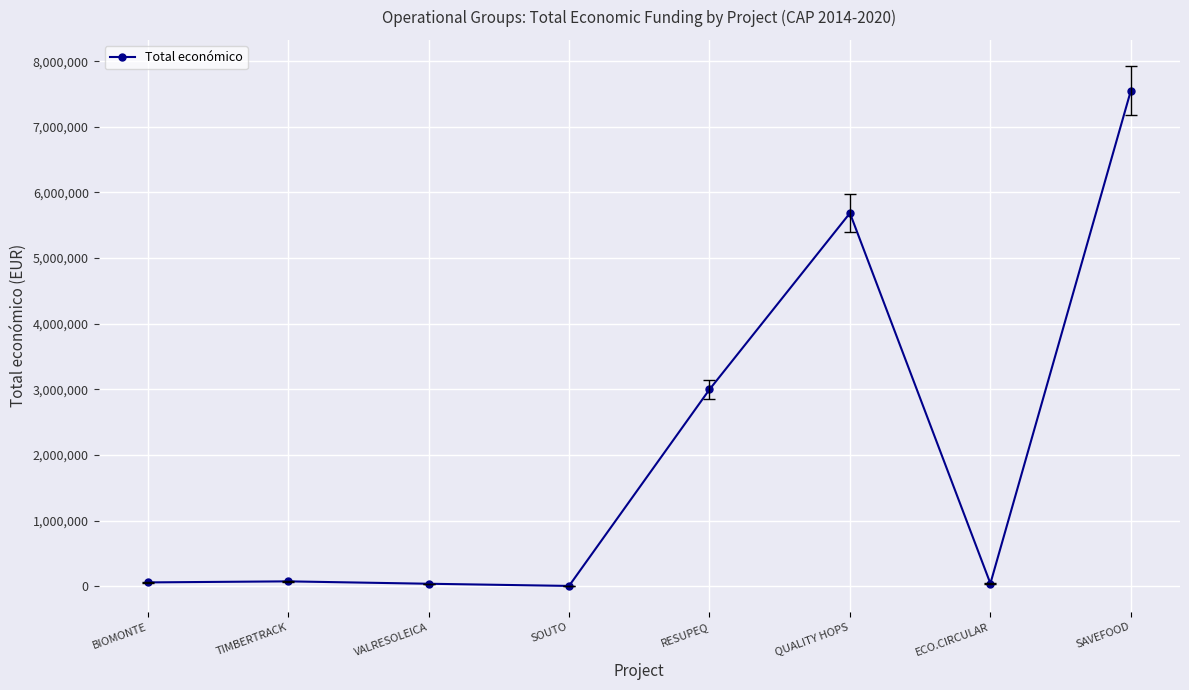

At which label is the value closest to 3778474?

RESUPEQ